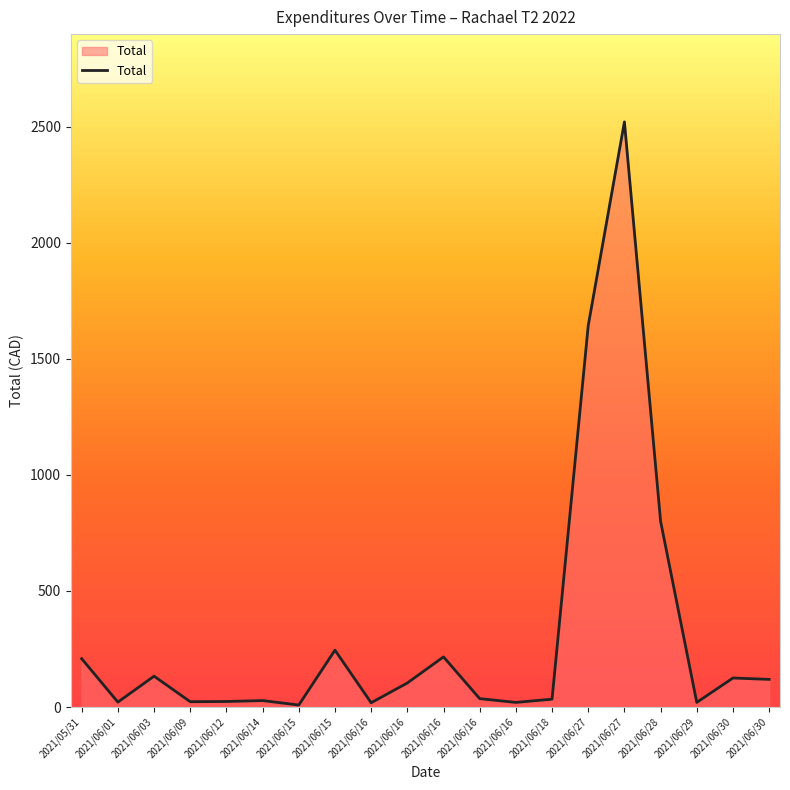

Which has a higher value, 2021/06/30 or 2021/06/30?

2021/06/30